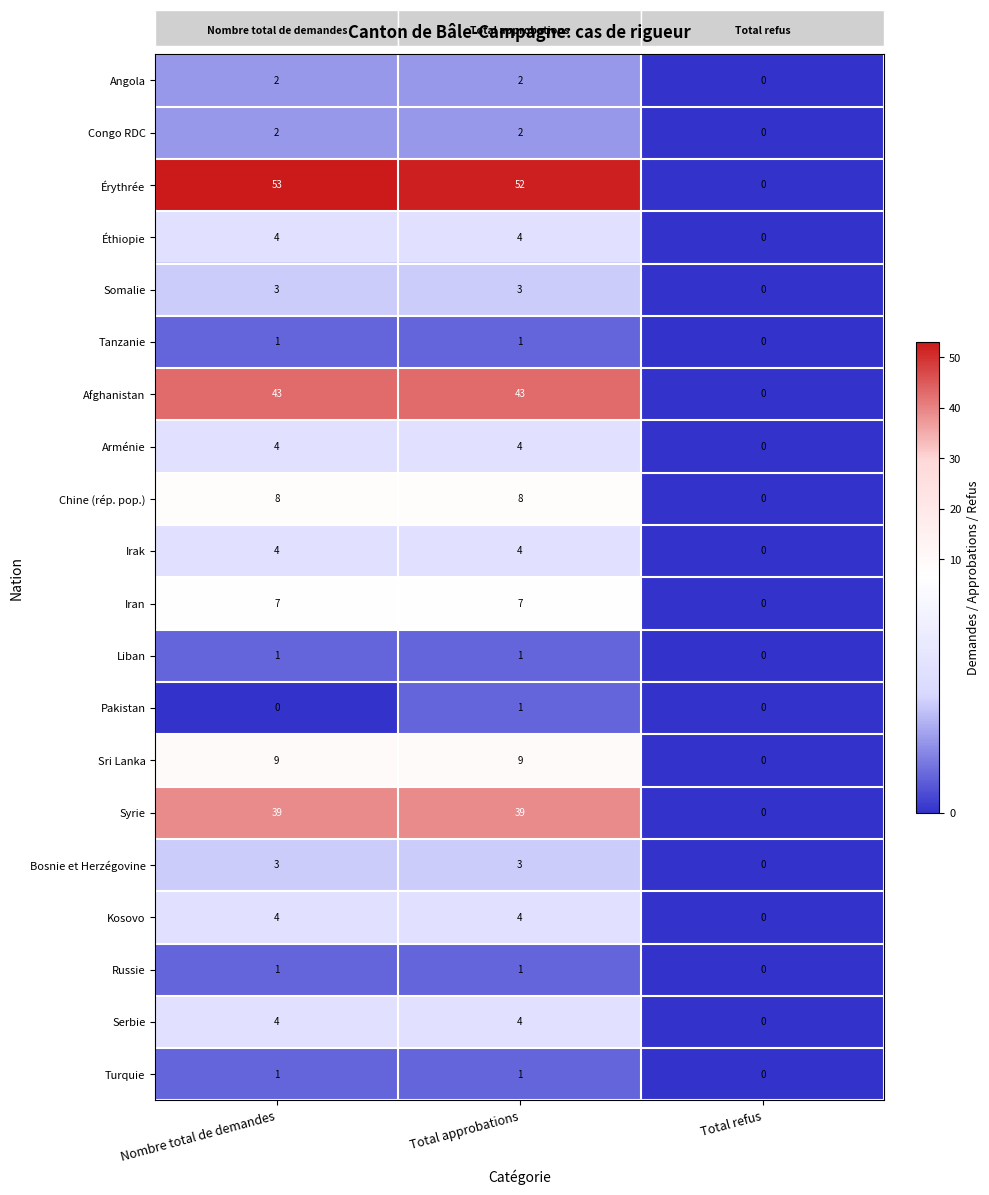

At which category does the chart reach its peak across all series?

Nombre total de demandes